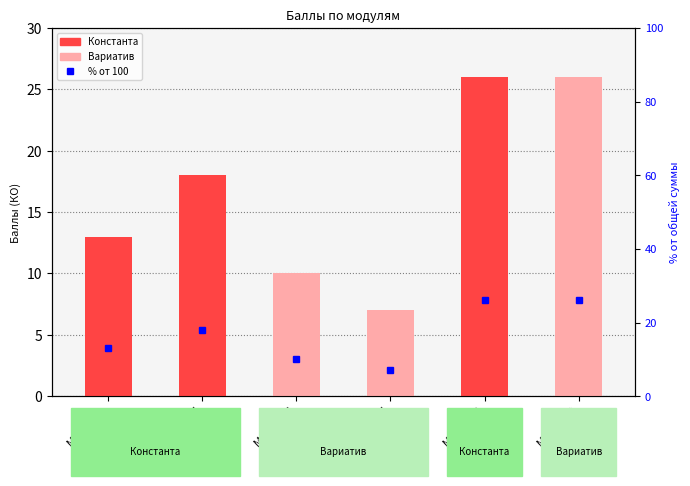

Between Модуль Г and Модуль Б, which series saw the biggest shift?

КО